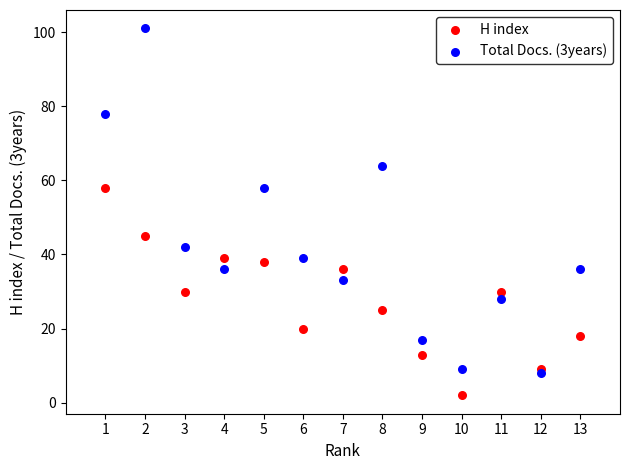

What are all the series names shown in the legend?

H index, Total Docs. (3years)